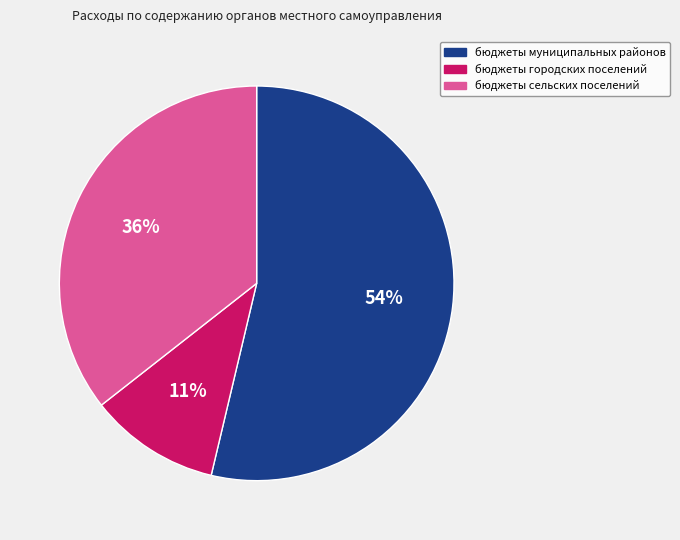

To the nearest percent, what portion does бюджеты городских поселений represent?

11%